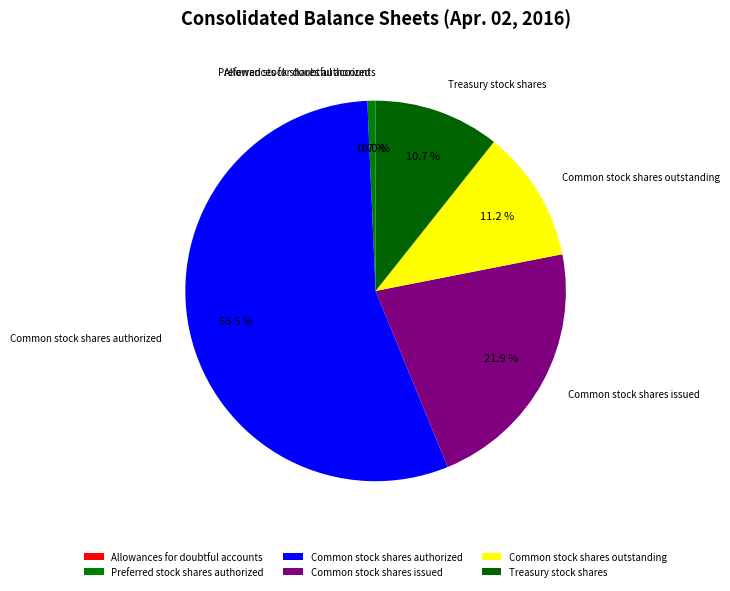

The Common stock shares authorized slice represents 69% of the pie. True or false?

False